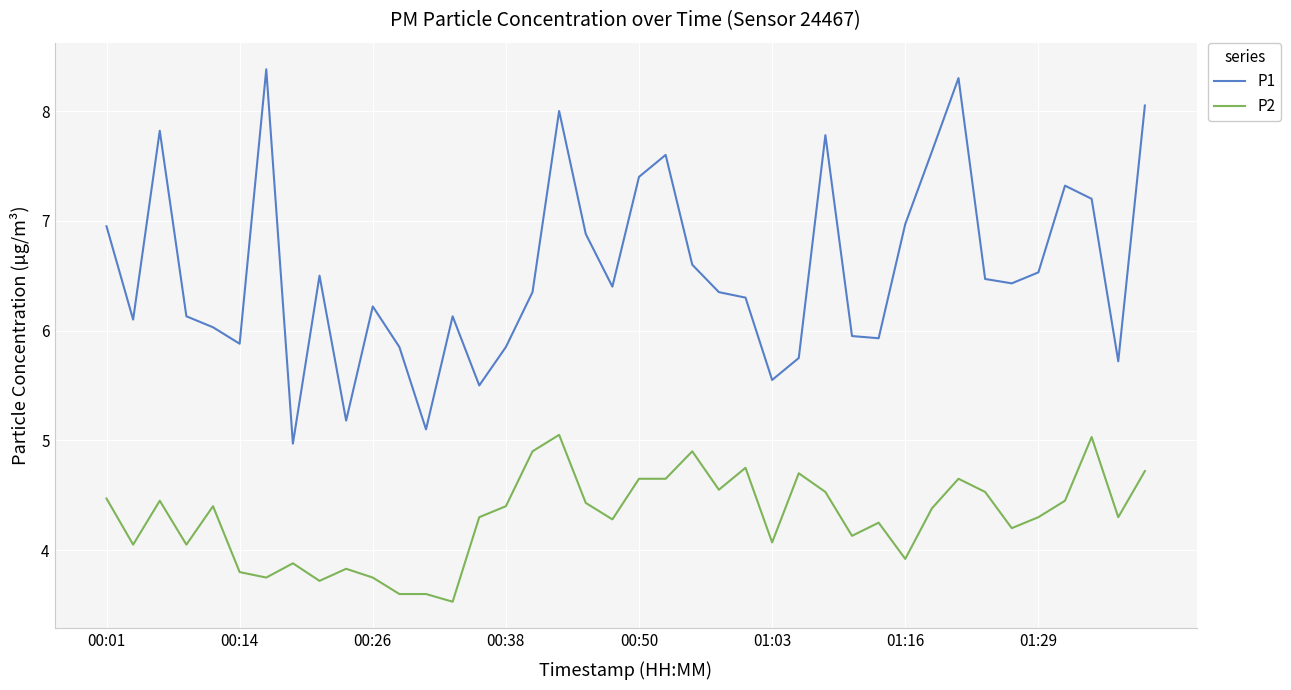

Which series has the largest total across all categories?

P1